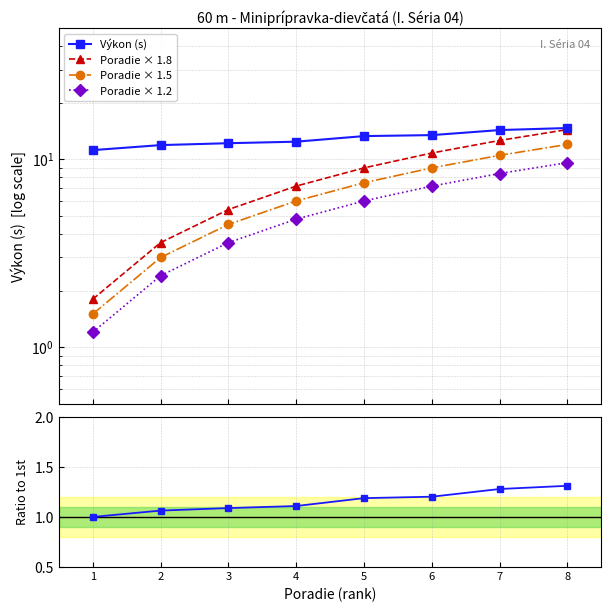

Reading left to right, list all the values displayed in this chart.

Výkon (s): 1=11.2	2=11.9	3=12.2	4=12.4	5=13.3	6=13.4	7=14.3	8=14.7
Poradie × 1.8: 1=1.8	2=3.6	3=5.4	4=7.2	5=9.0	6=10.8	7=12.6	8=14.4
Poradie × 1.5: 1=1.5	2=3.0	3=4.5	4=6.0	5=7.5	6=9.0	7=10.5	8=12.0
Poradie × 1.2: 1=1.2	2=2.4	3=3.6	4=4.8	5=6.0	6=7.2	7=8.4	8=9.6
Ratio to 1st: 1=1.0	2=1.1	3=1.1	4=1.1	5=1.2	6=1.2	7=1.3	8=1.3